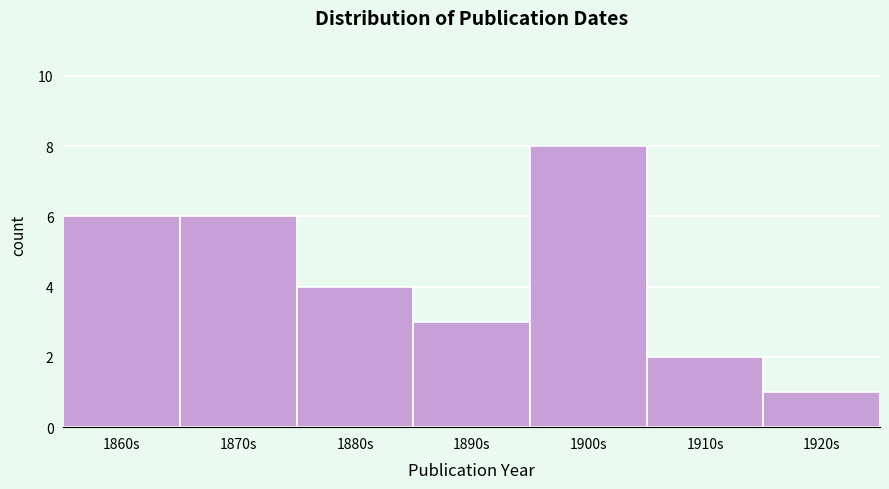

Reading left to right, extract all data points from this chart.

1860s=6	1870s=6	1880s=4	1890s=3	1900s=8	1910s=2	1920s=1